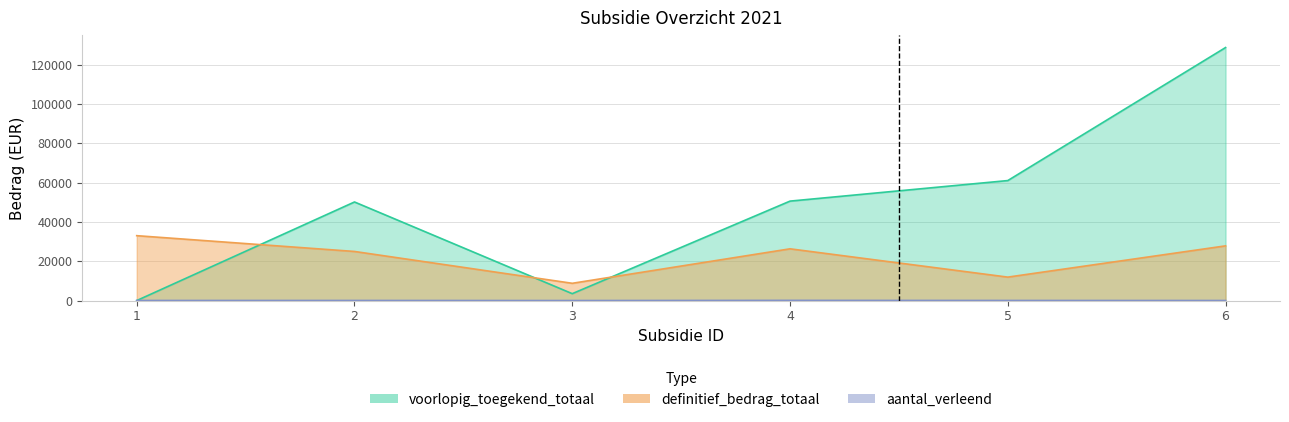

Which category has the highest value in the aantal_verleend series?

4